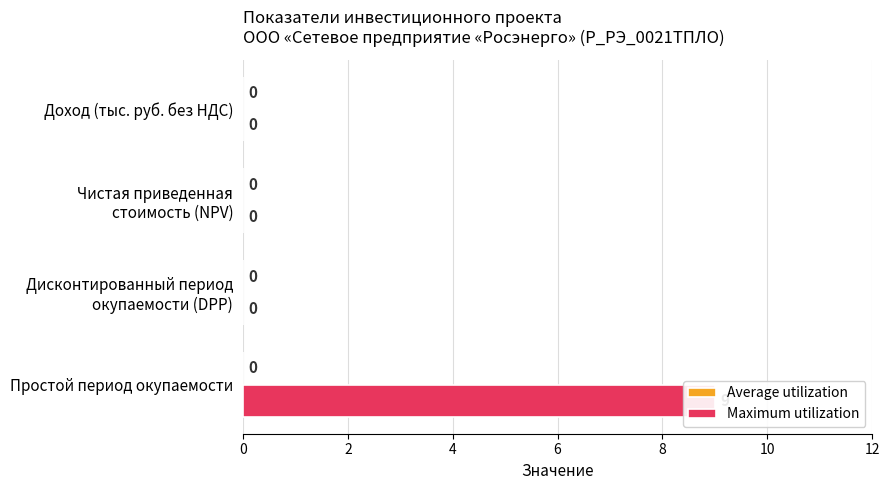

How many data points does each series have?

4